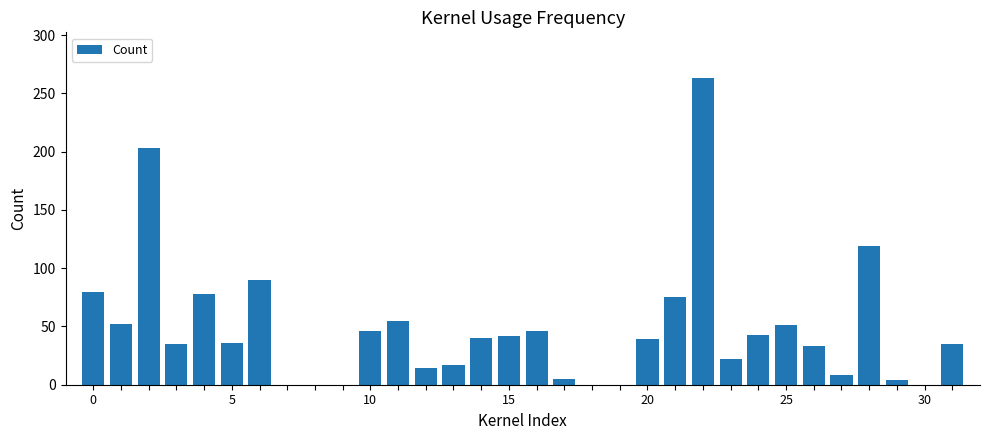

What is the maximum value shown in the chart?

263